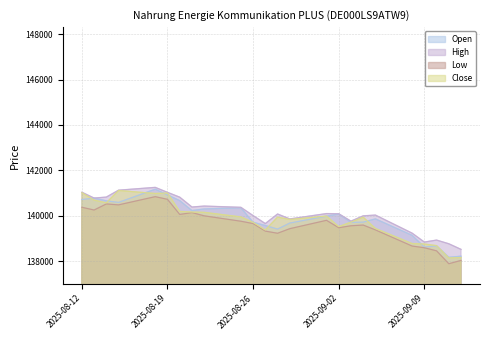

The High series shows 138838 at 2025-09-09. True or false?

True